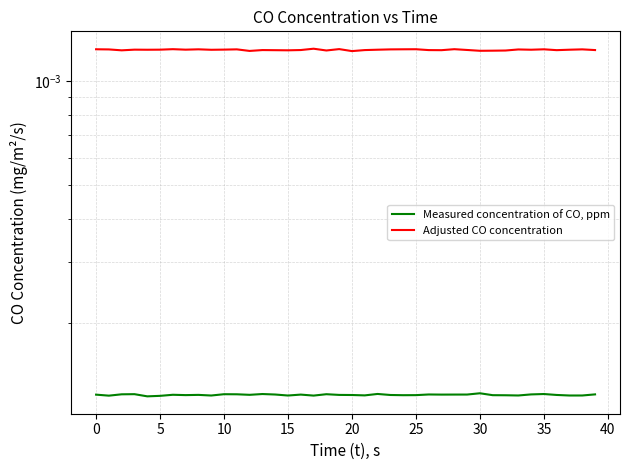

Rank the series by their maximum value, from lowest to highest.

Measured concentration of CO, ppm, Adjusted CO concentration